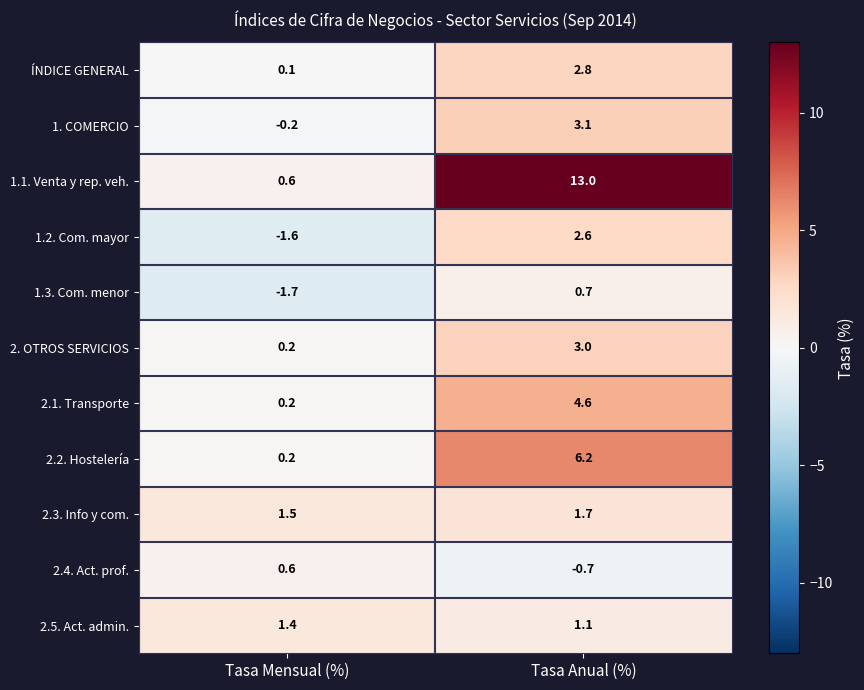

Which series has the widest spread of values?

1.1. Venta y rep. veh.